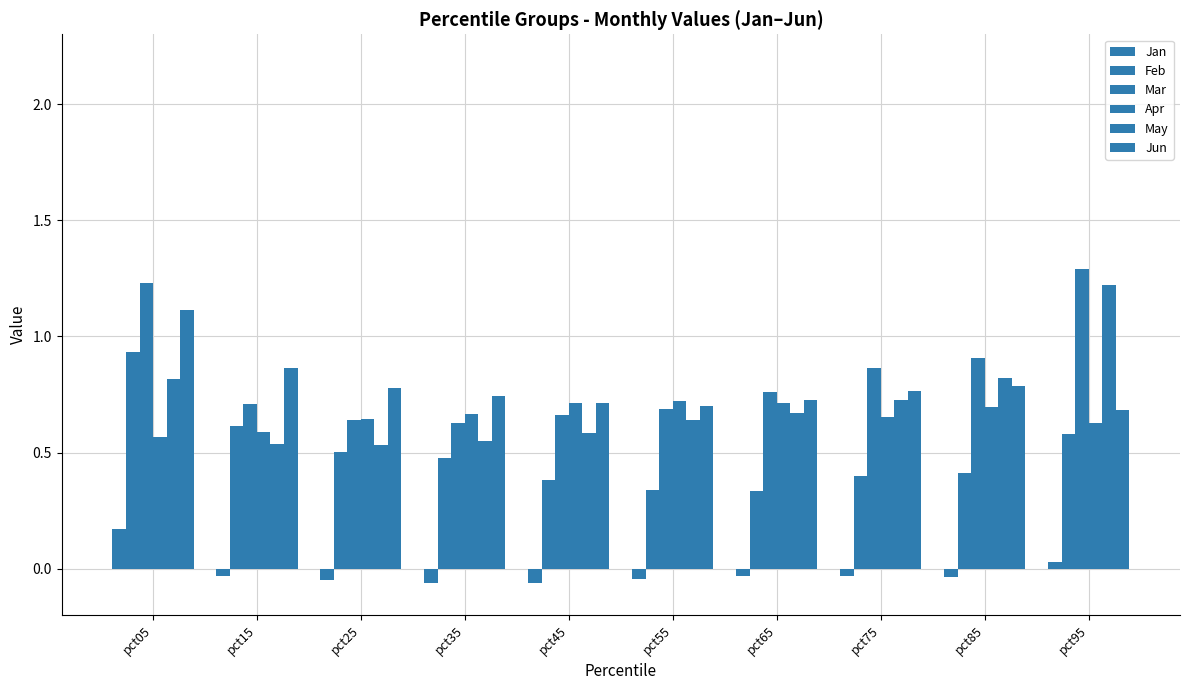

What is the difference between the maximum and minimum values in the Jun series?

0.4